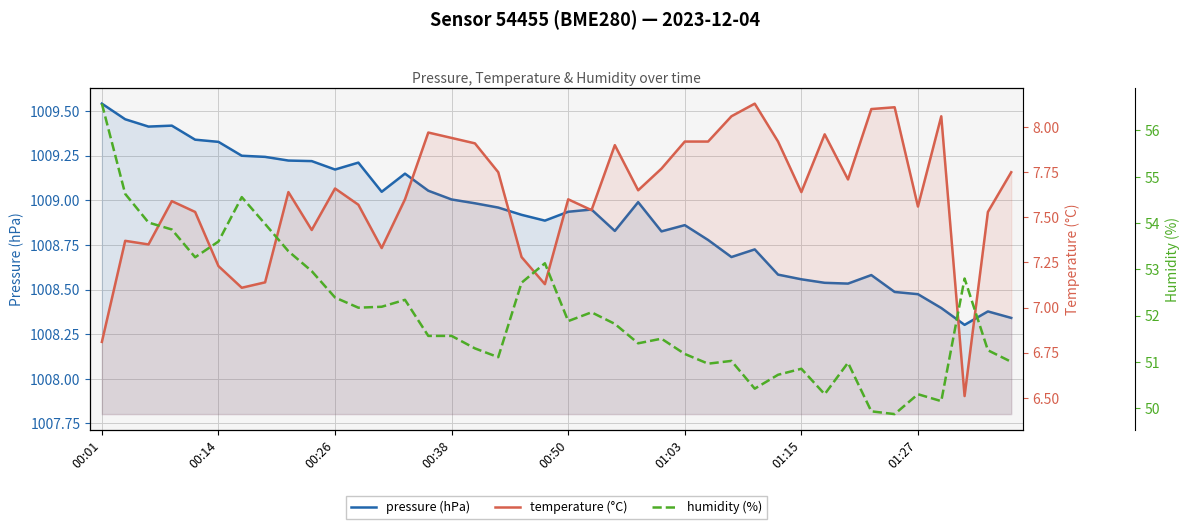

Rank the categories by humidity (%) value from lowest to highest.

34, 33, 36, 31, 35, 28, 29, 30, 26, 32, 39, 27, 17, 25, 38, 16, 23, 24, 14, 15, 22, 20, 21, 11, 12, 13, 10, 18, 37, 9, 19, 00:50, 8, 01:03, 00:38, 01:27, 00:26, 01:15, 00:14, 00:01